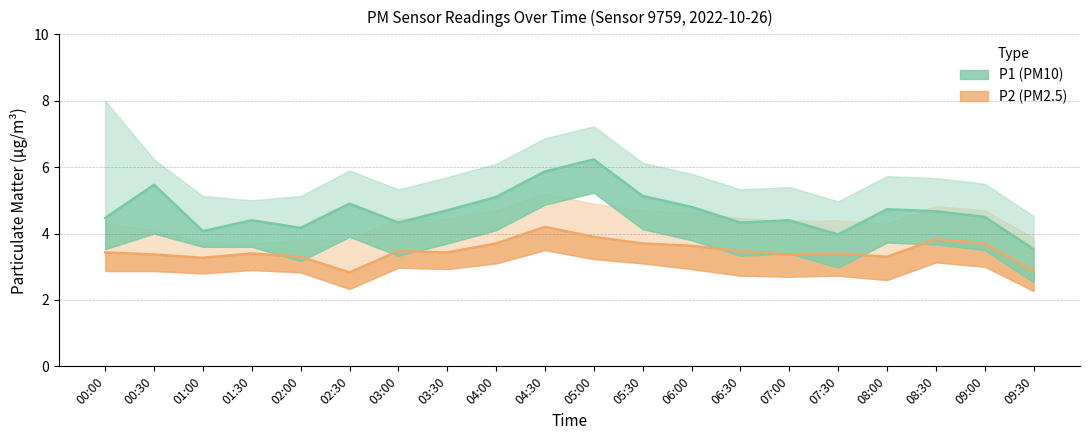

The P2 (PM2.5) series shows 3.5 at 03:00. True or false?

True